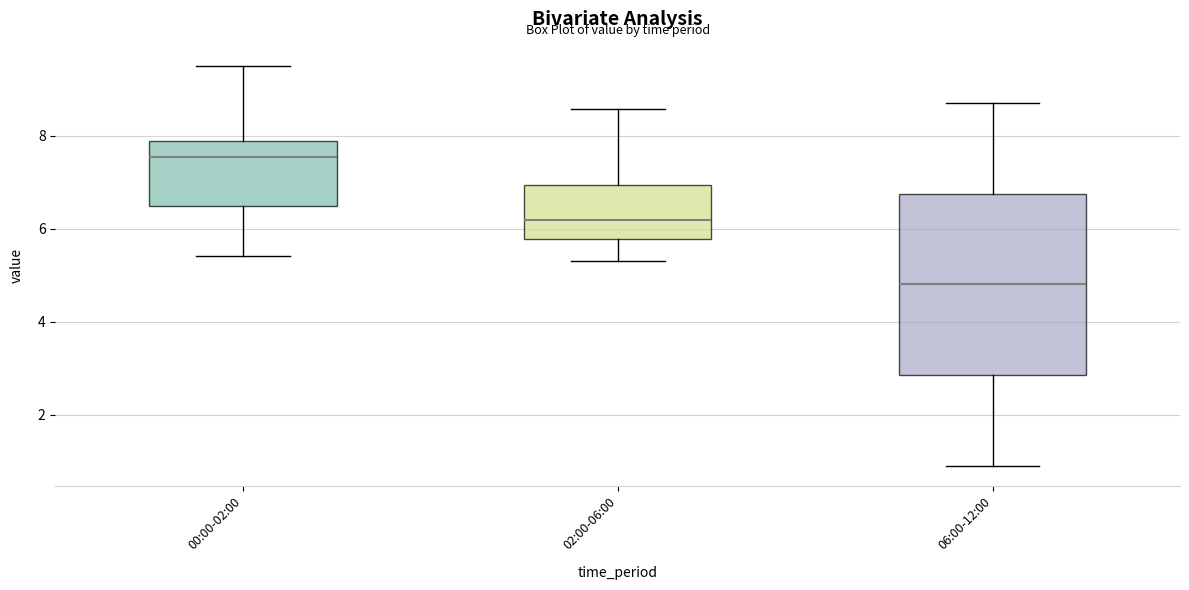

Comparing the boxes themselves (not the whiskers), which one is the tallest?

06:00-12:00